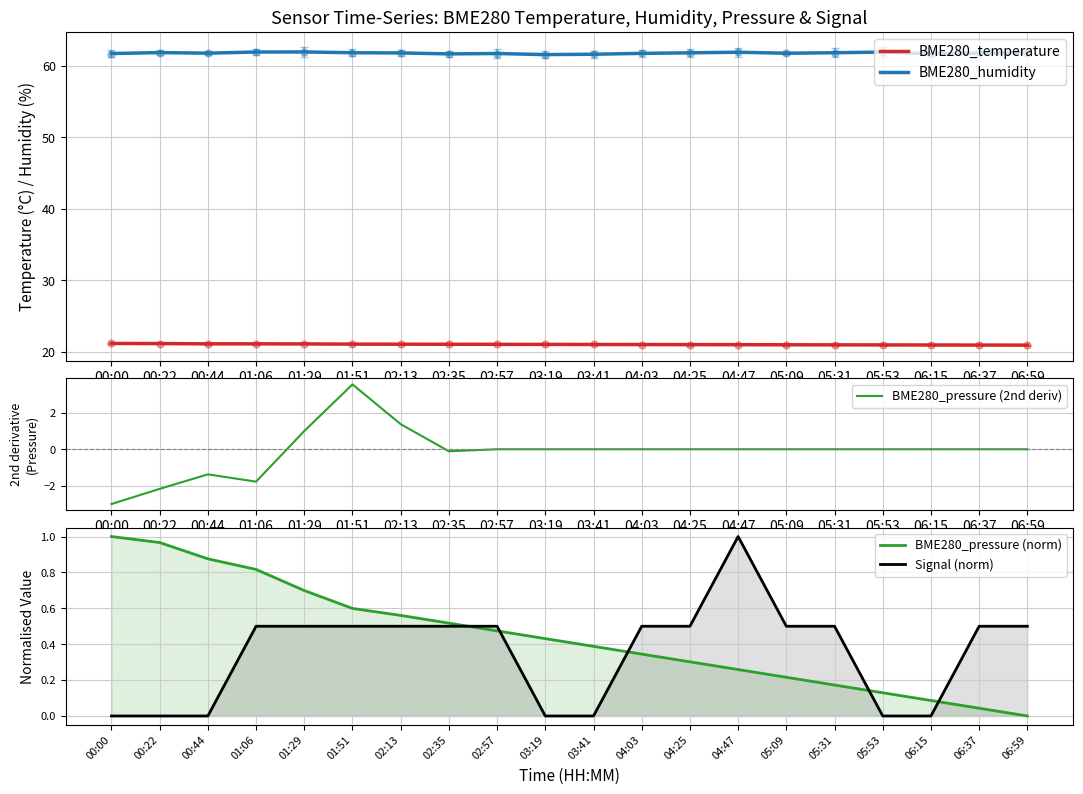

What is the maximum value shown in the chart?

61.9